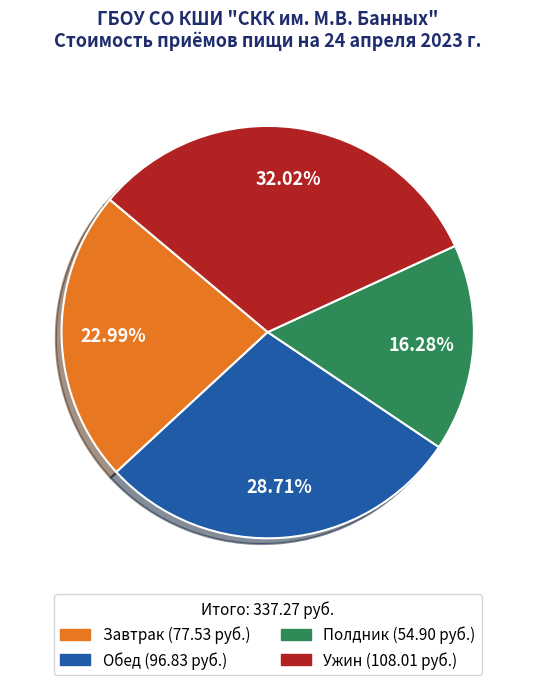

Count the number of slices in the pie.

4